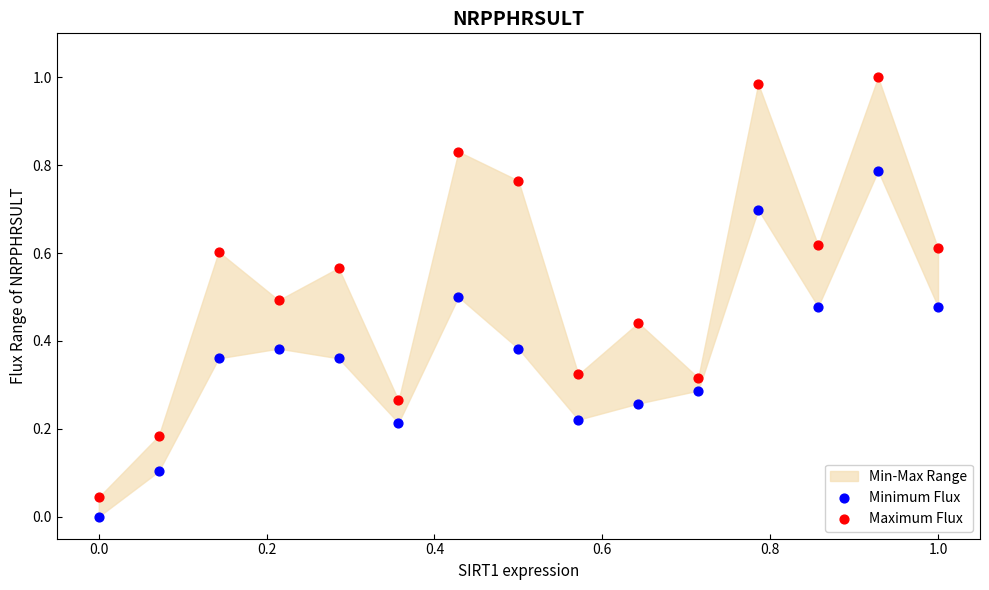

Which series reaches the maximum Y coordinate?

Maximum Flux